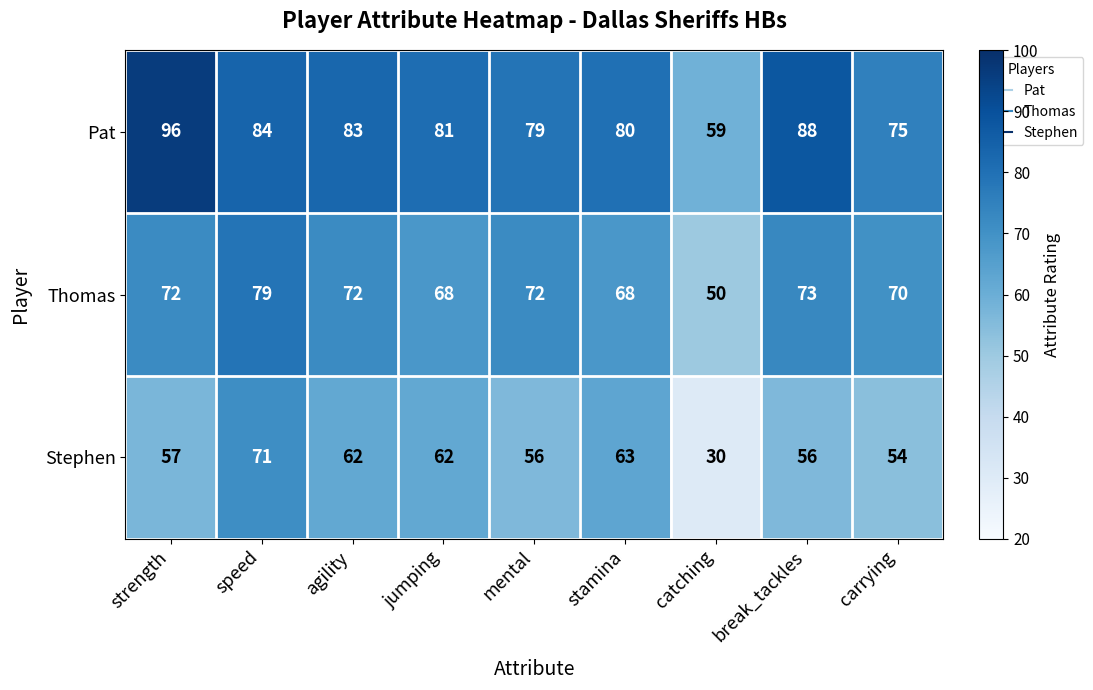

Reading right to left, list all the values displayed in this chart.

Pat: 75	88	59	80	79	81	83	84	96
Thomas: 70	73	50	68	72	68	72	79	72
Stephen: 54	56	30	63	56	62	62	71	57